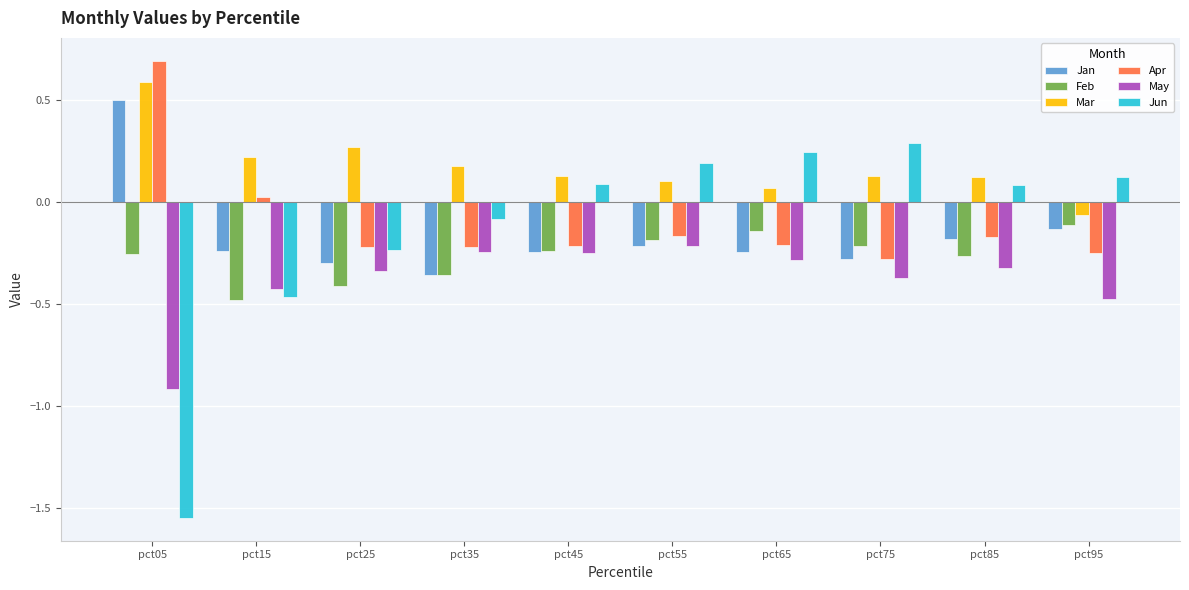

What is the greatest value displayed?

0.7